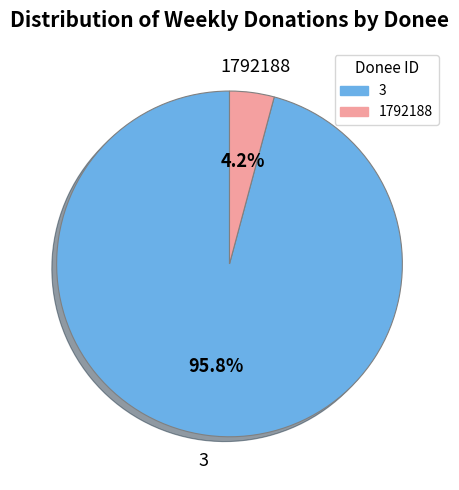

Which category has the biggest portion of the pie?

3